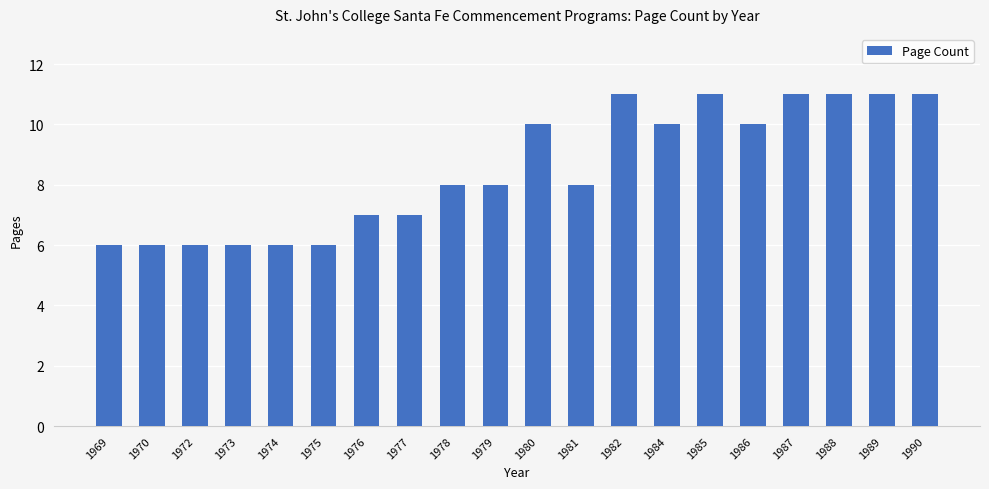

Reading right to left, what are all the values shown in this chart?

1990=11	1989=11	1988=11	1987=11	1986=10	1985=11	1984=10	1982=11	1981=8	1980=10	1979=8	1978=8	1977=7	1976=7	1975=6	1974=6	1973=6	1972=6	1970=6	1969=6